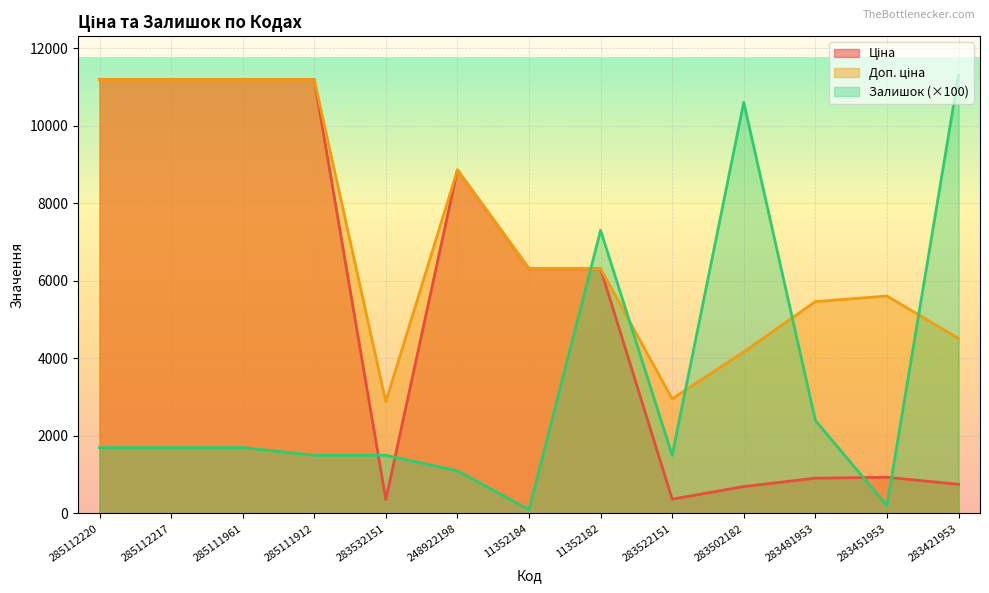

At which label does Ціна first exceed 6308?

285112220